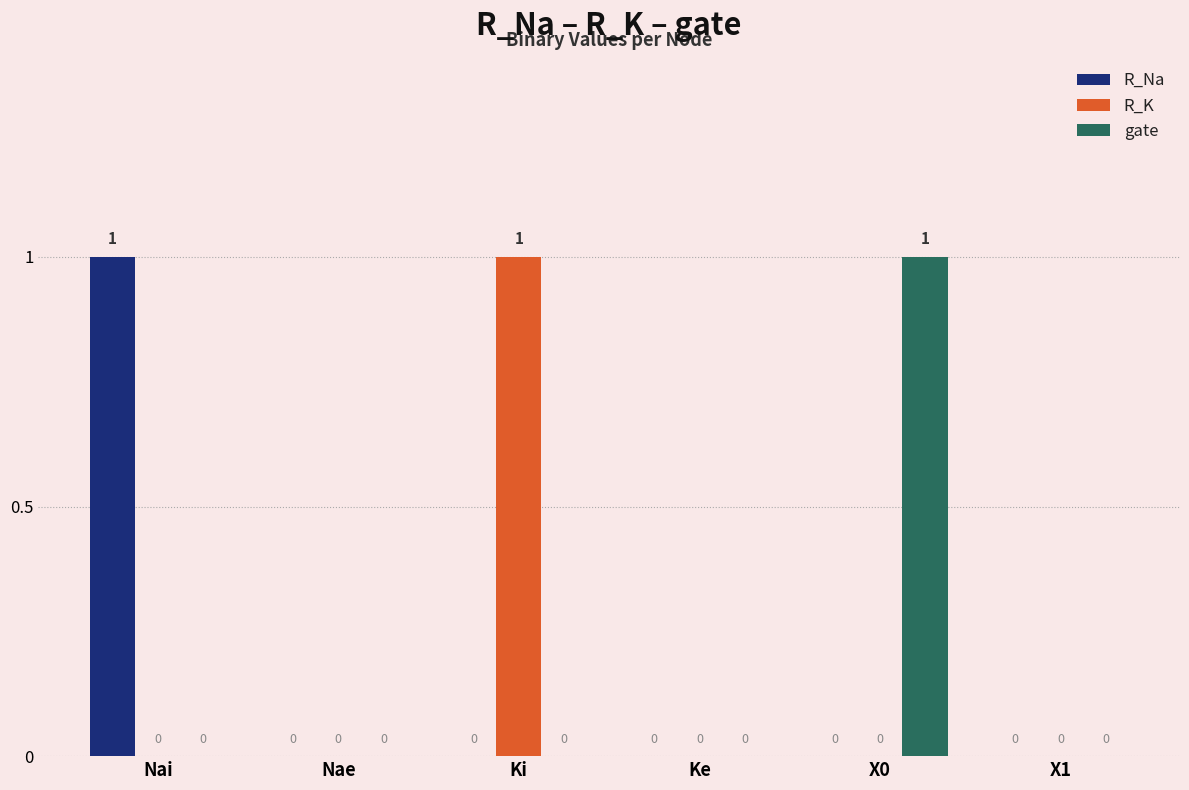

Which series changed the most between Ki and Ke?

R_K